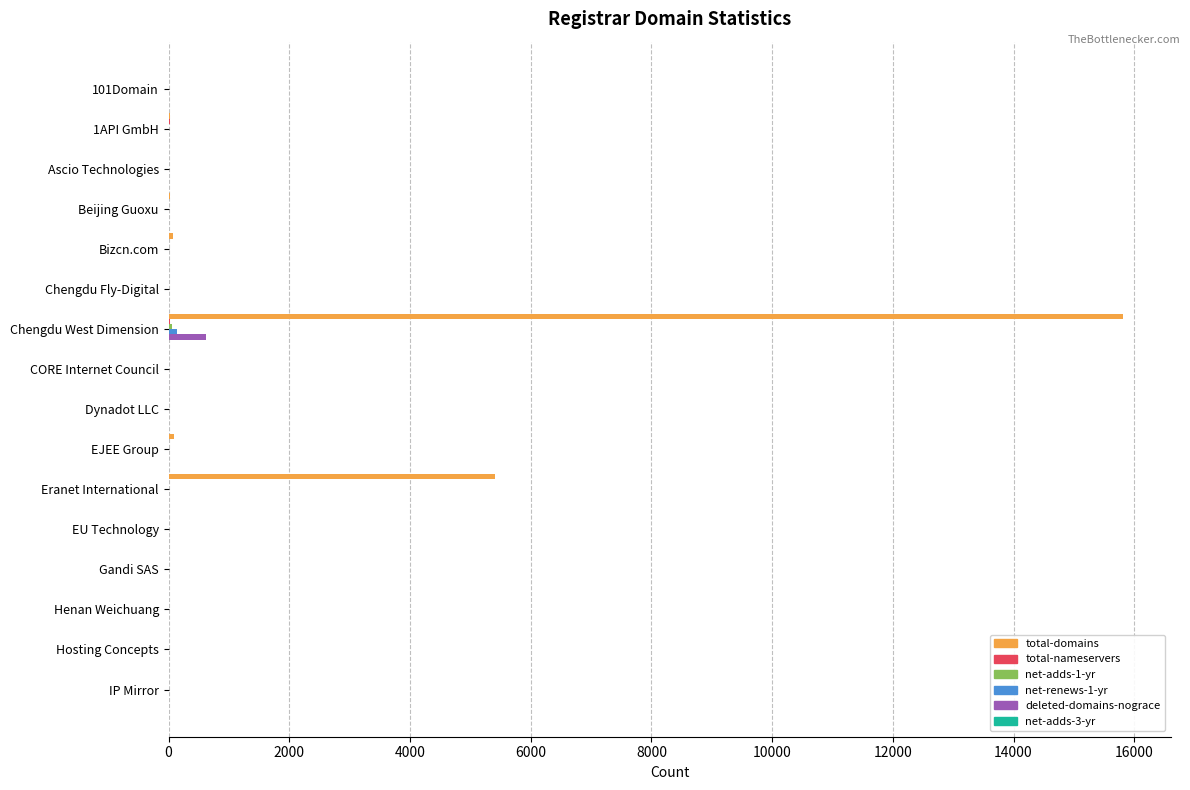

Which category has the highest value in the total-domains series?

Chengdu West Dimension